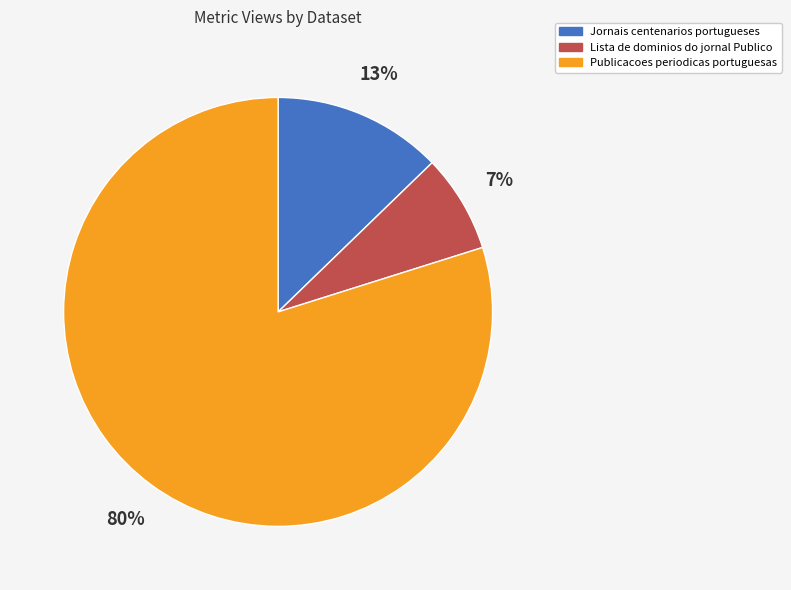

True or false: Publicacoes periodicas portuguesas accounts for 80% of the total.

True